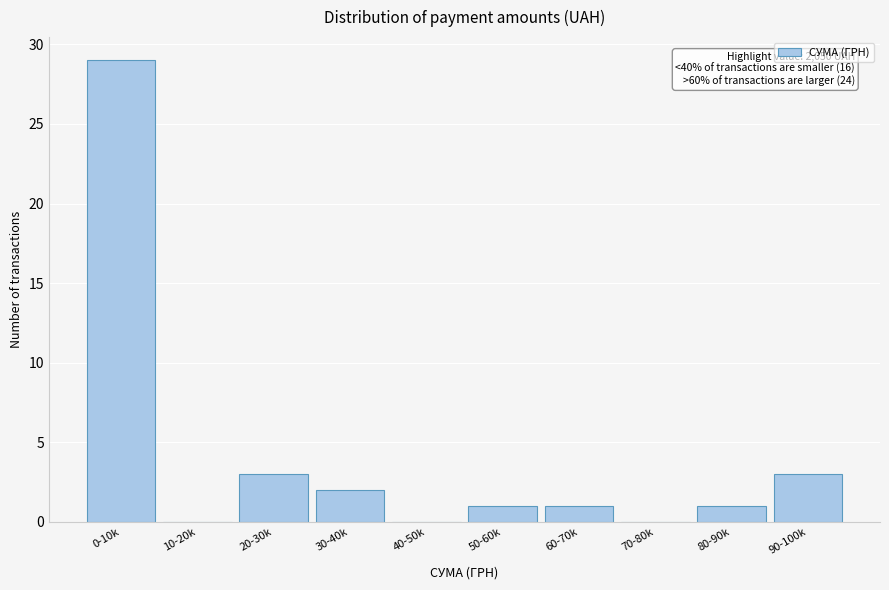

Reading left to right, what are all the values shown in this chart?

0-10k=29	10-20k=0	20-30k=3	30-40k=2	40-50k=0	50-60k=1	60-70k=1	70-80k=0	80-90k=1	90-100k=3